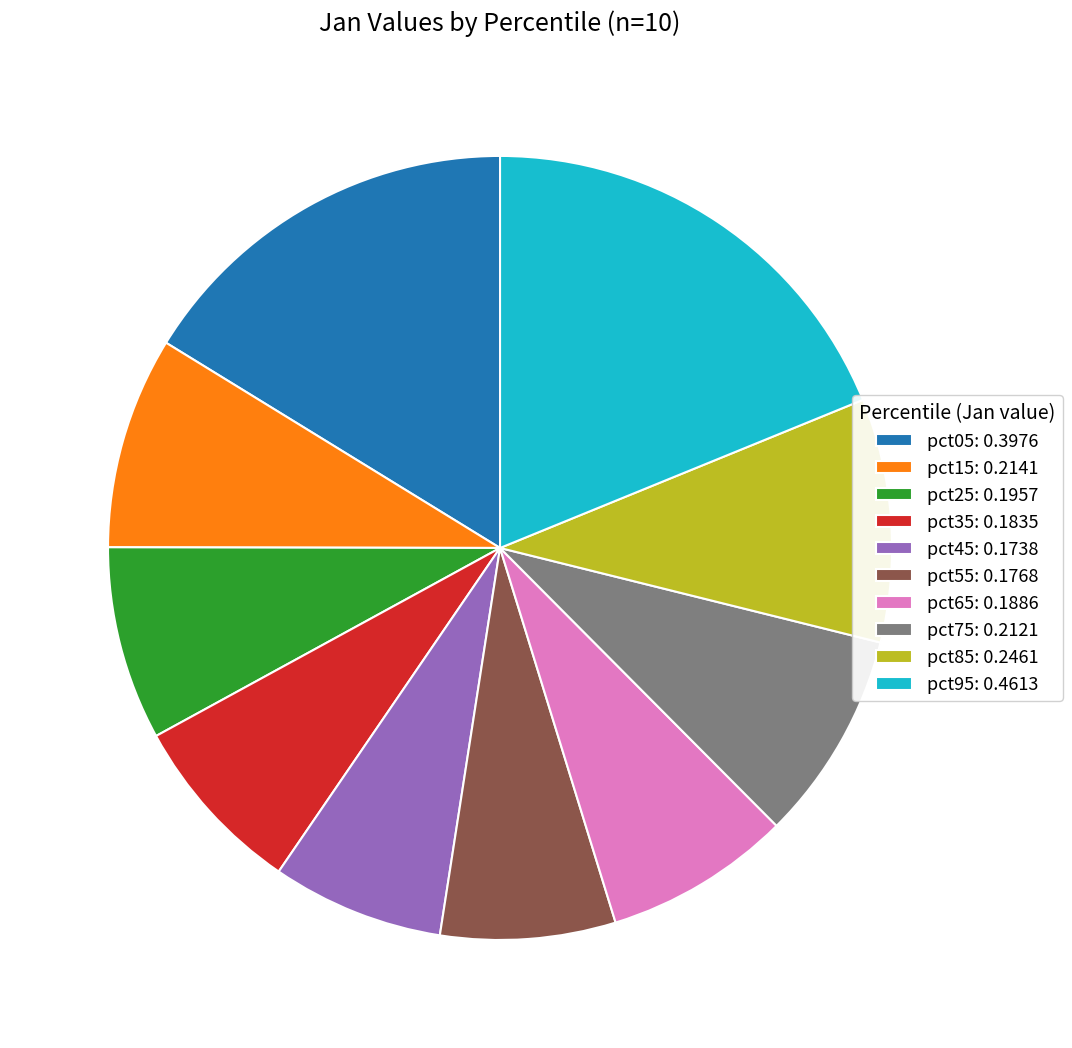

Count the number of slices in the pie.

10